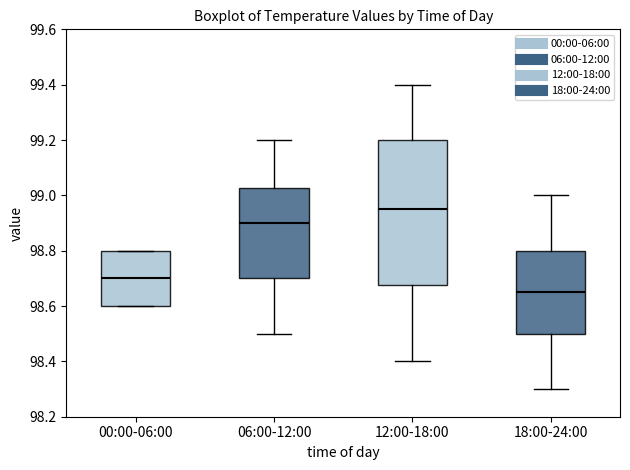

Which box is the tallest, from its lower edge to its upper edge?

12:00-18:00